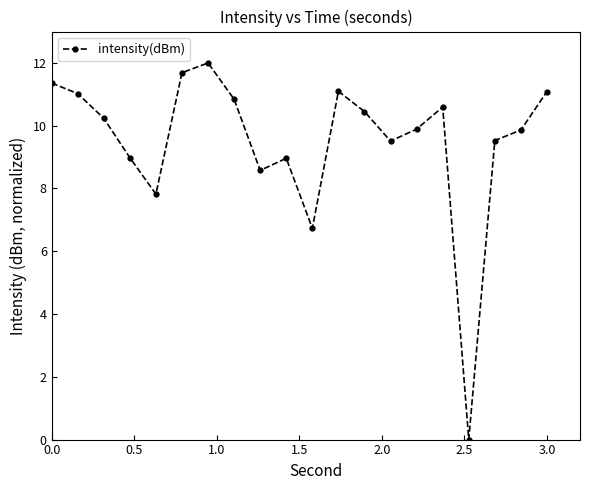

Reading right to left, transcribe all the data shown in this chart.

11.1	9.9	9.5	0.0	10.6	9.9	9.5	10.5	11.1	6.7	9.0	8.6	10.8	12.0	11.7	7.8	9.0	10.2	11.0	11.4